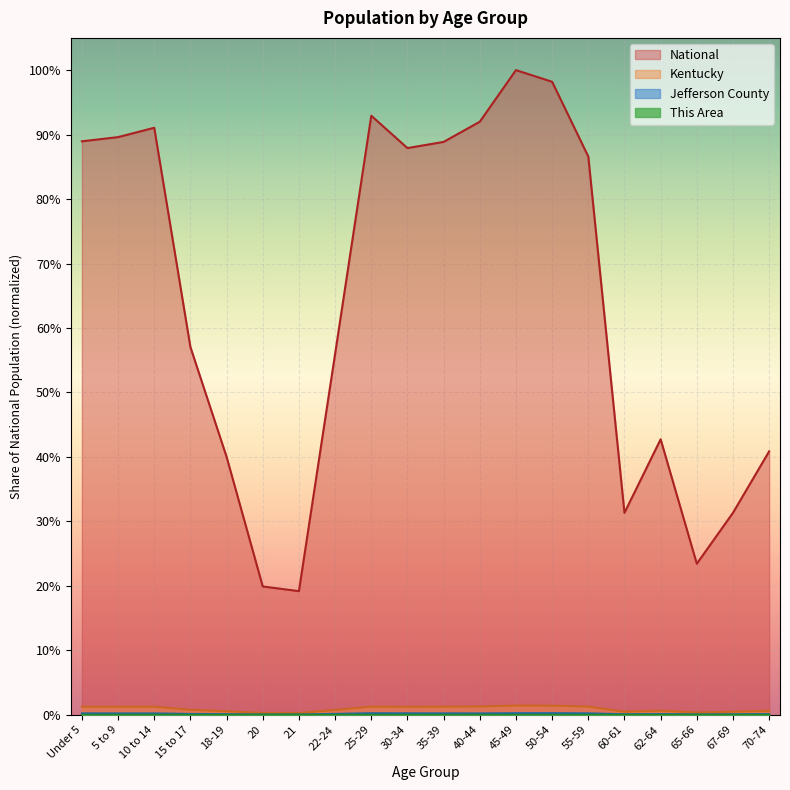

How many data points does each series have?

20